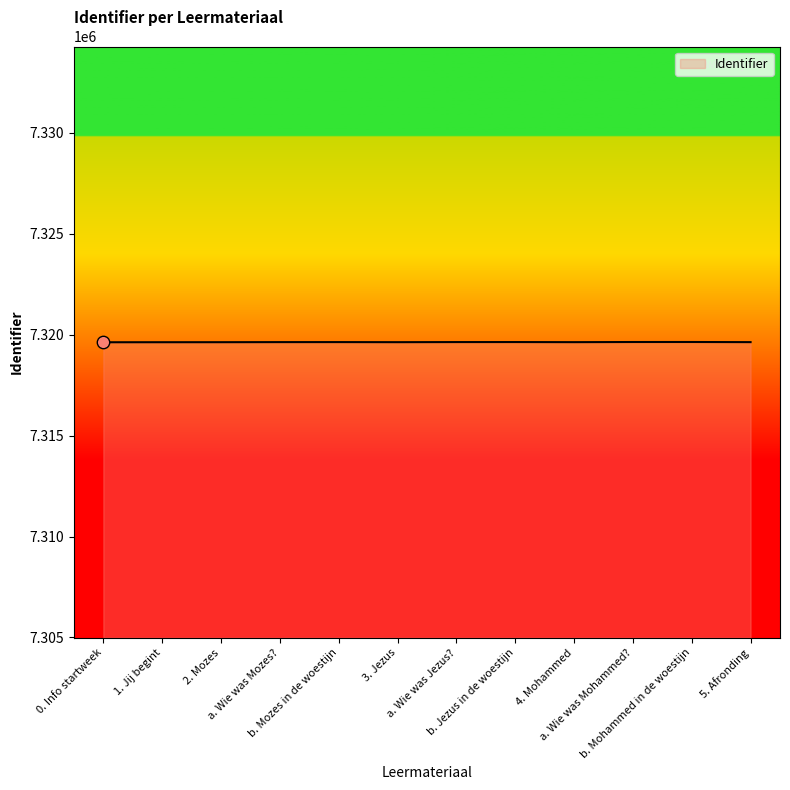

What is the smallest value displayed?

7319625